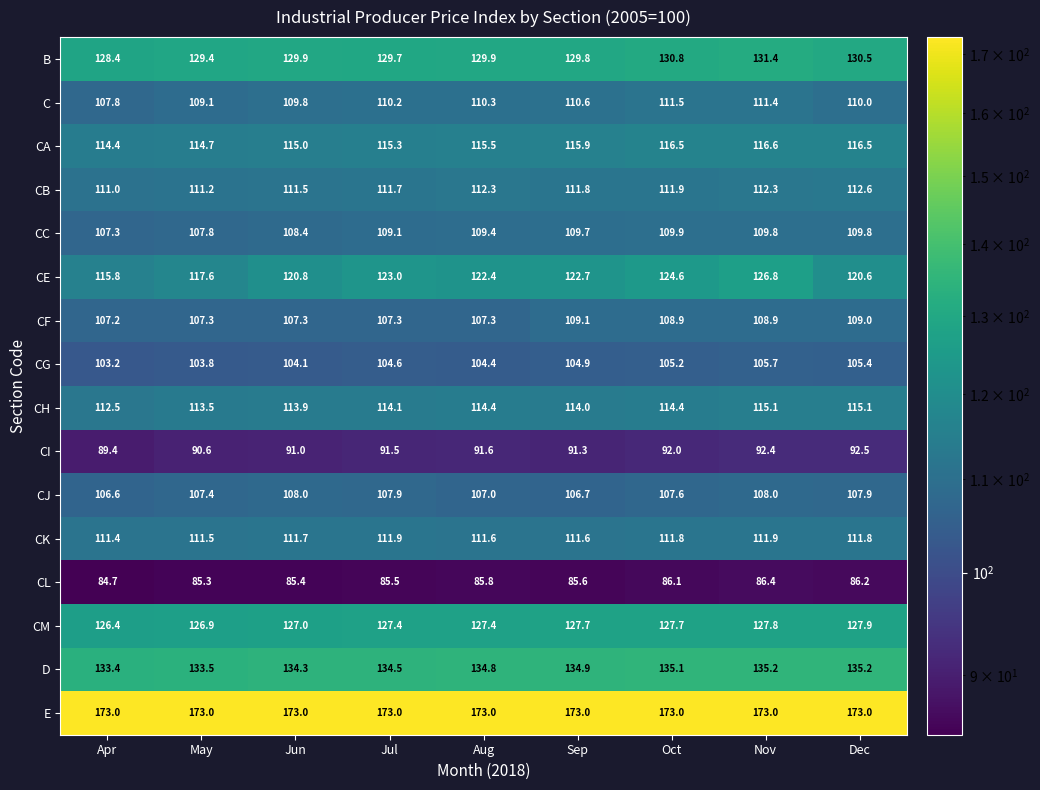

Between Apr and Jun, which series saw the biggest shift?

CE